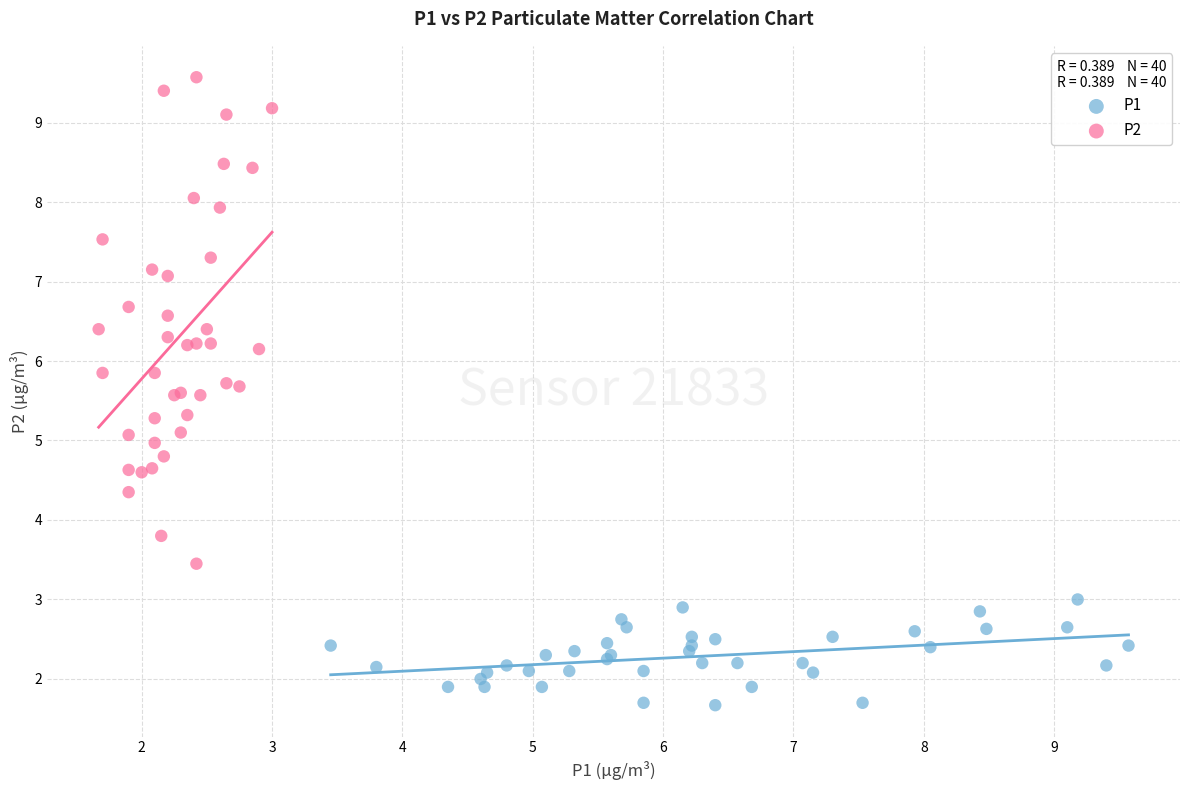

Which series reaches the maximum Y coordinate?

P2